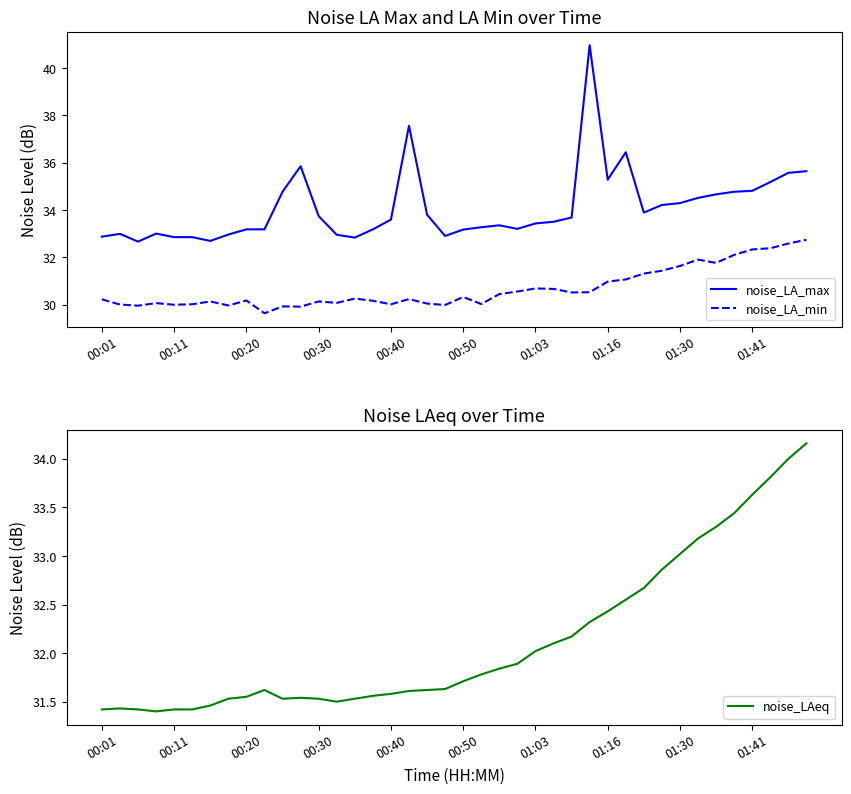

What is the highest value of the noise_LA_max series?

41.0